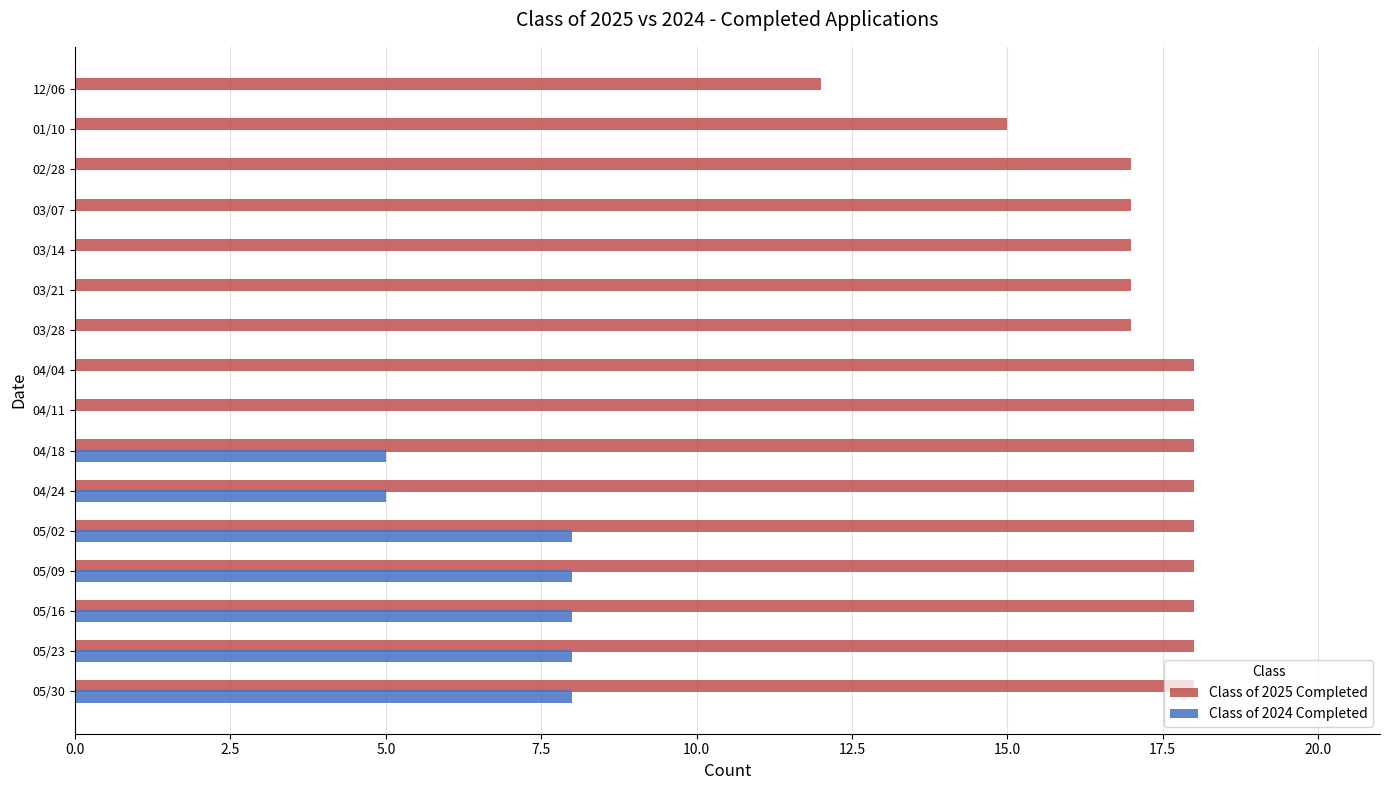

What is the maximum value for Class of 2025 Completed?

18